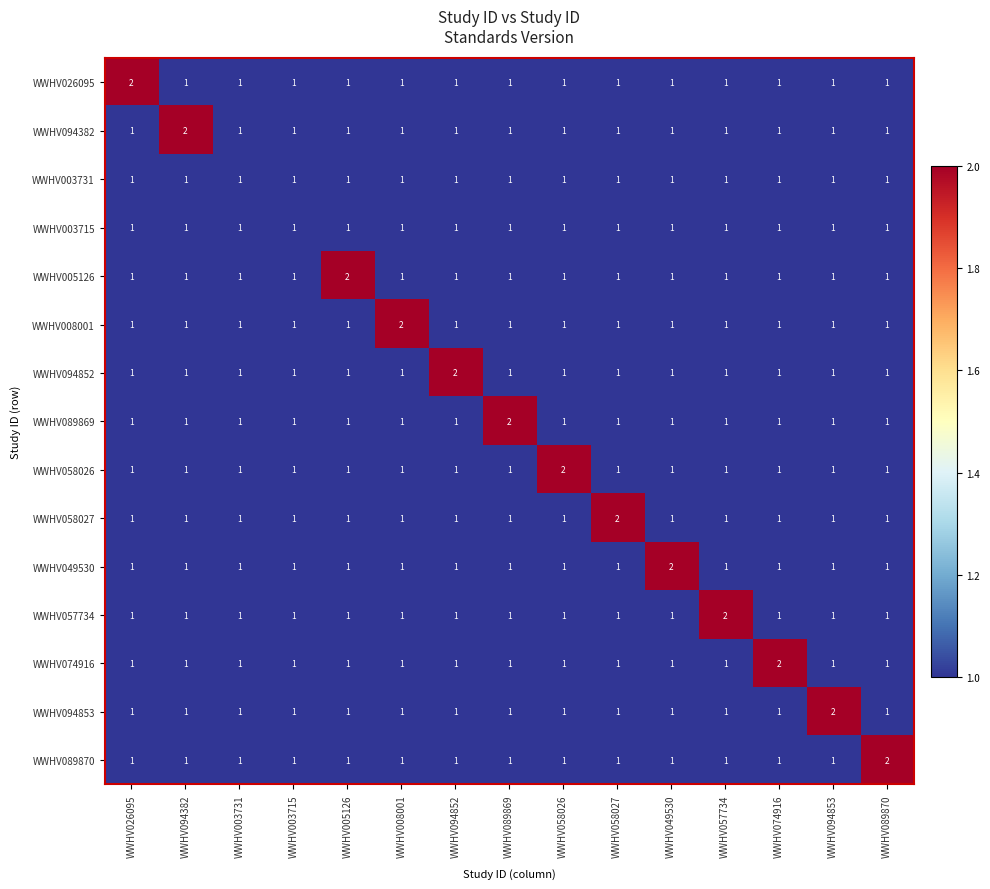

How many series are shown in this chart?

15